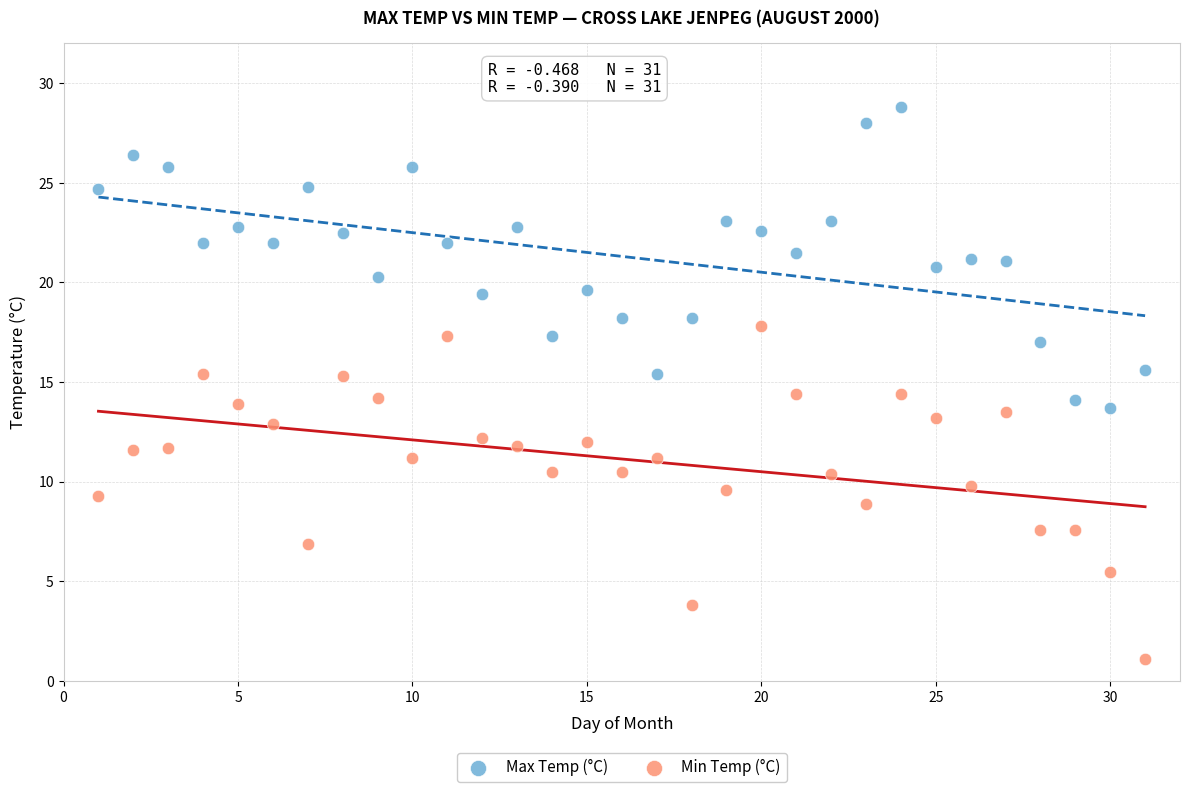

Which series contains the lowest Y value?

Min Temp (°C)